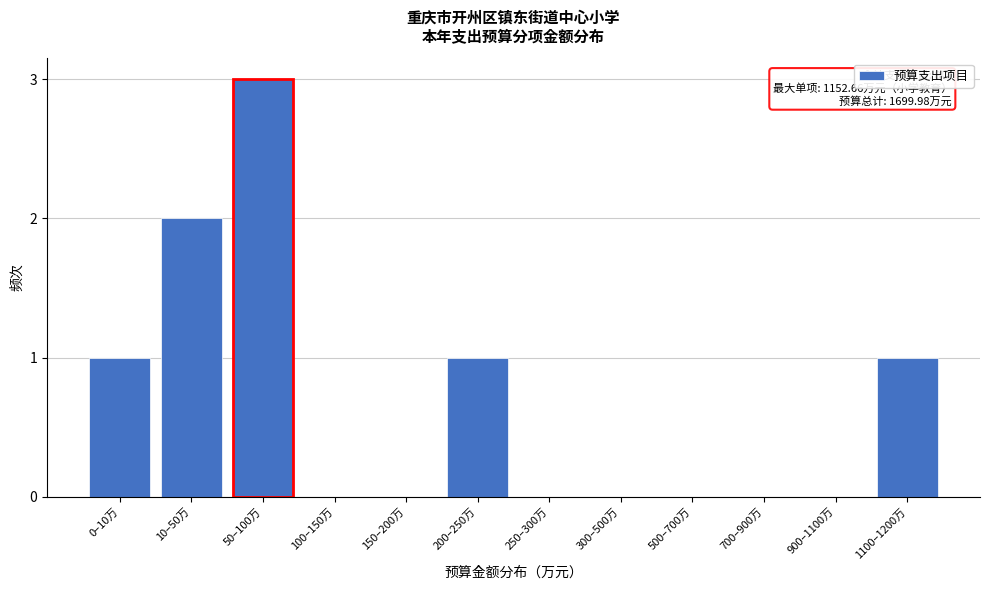

Reading left to right, what are all the values shown in this chart?

0–10万=1	10–50万=2	50–100万=3	100–150万=0	150–200万=0	200–250万=1	250–300万=0	300–500万=0	500–700万=0	700–900万=0	900–1100万=0	1100–1200万=1